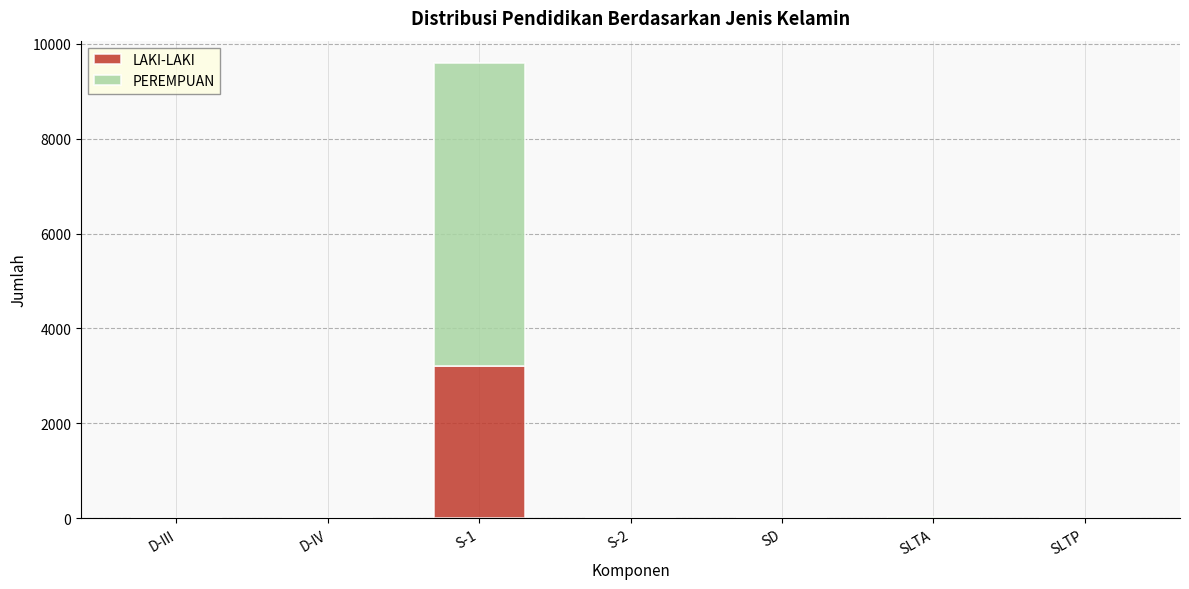

How many data points does each series have?

7